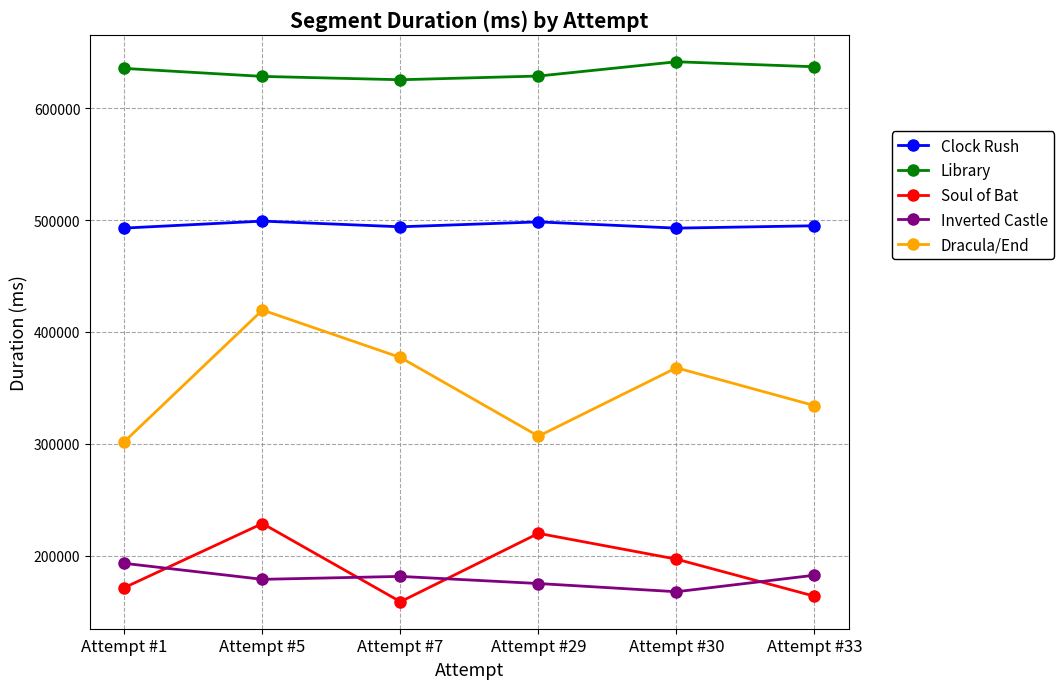

What is the maximum value shown in the chart?

641474